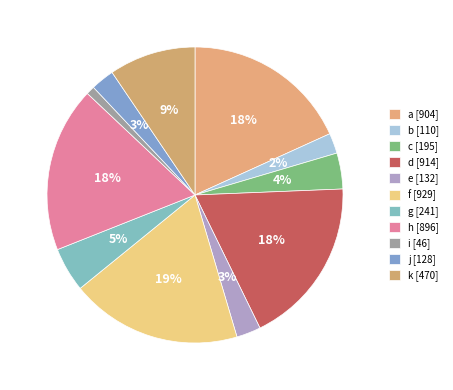

Is there any slice that represents more than half of the pie?

No